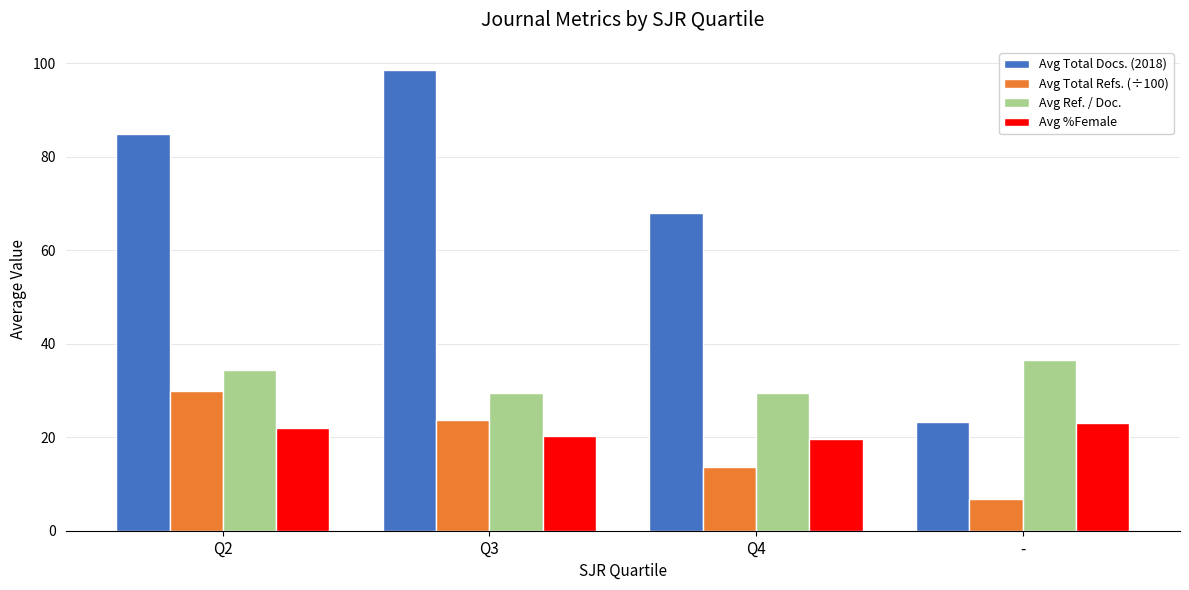

What is the sum of the Avg Total Refs. (÷100) values at - and Q4?

20.5